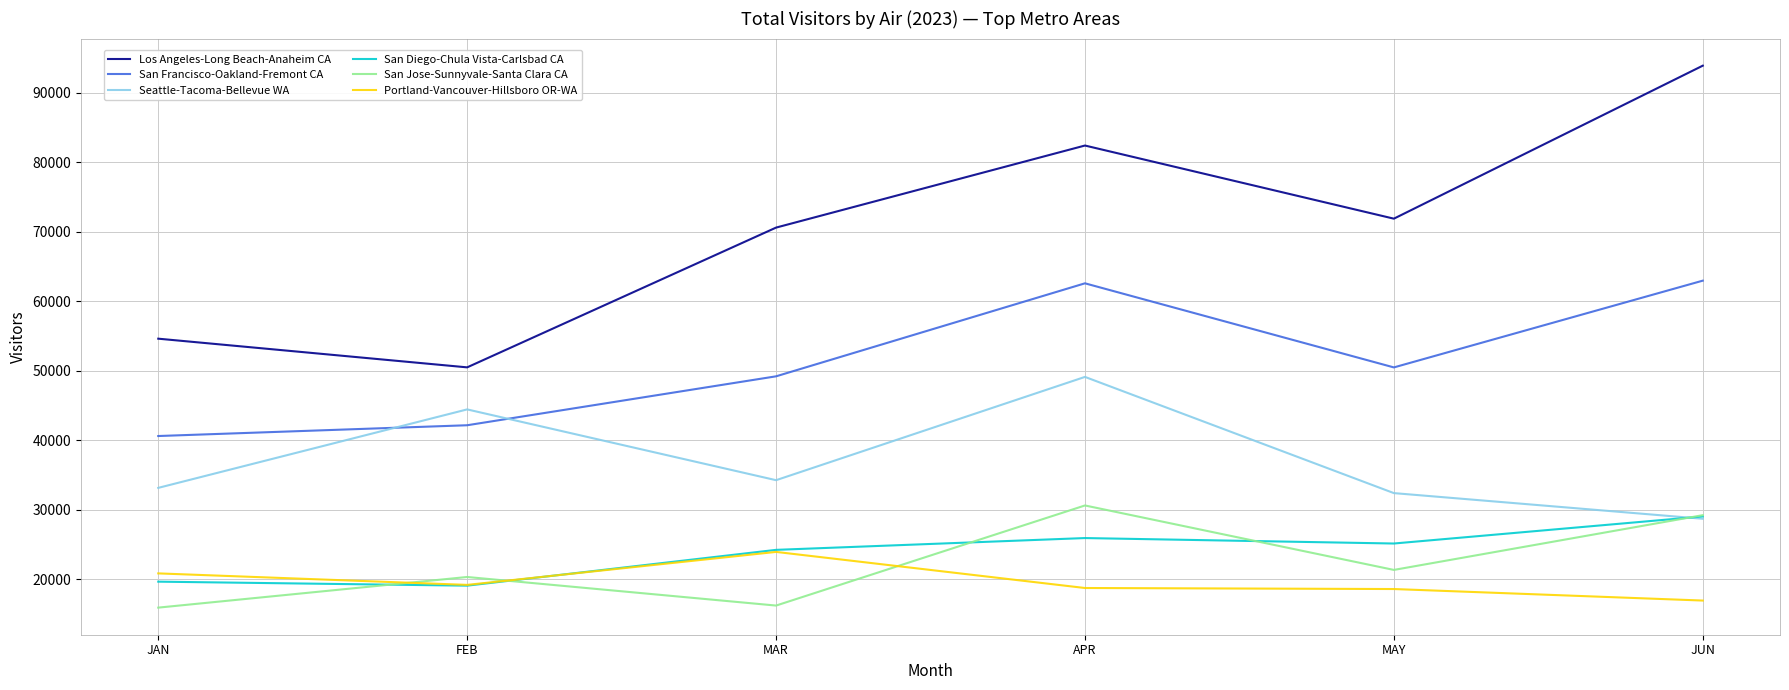

Is it true that San Jose-Sunnyvale-Santa Clara CA equals 10666.8 at FEB?

False